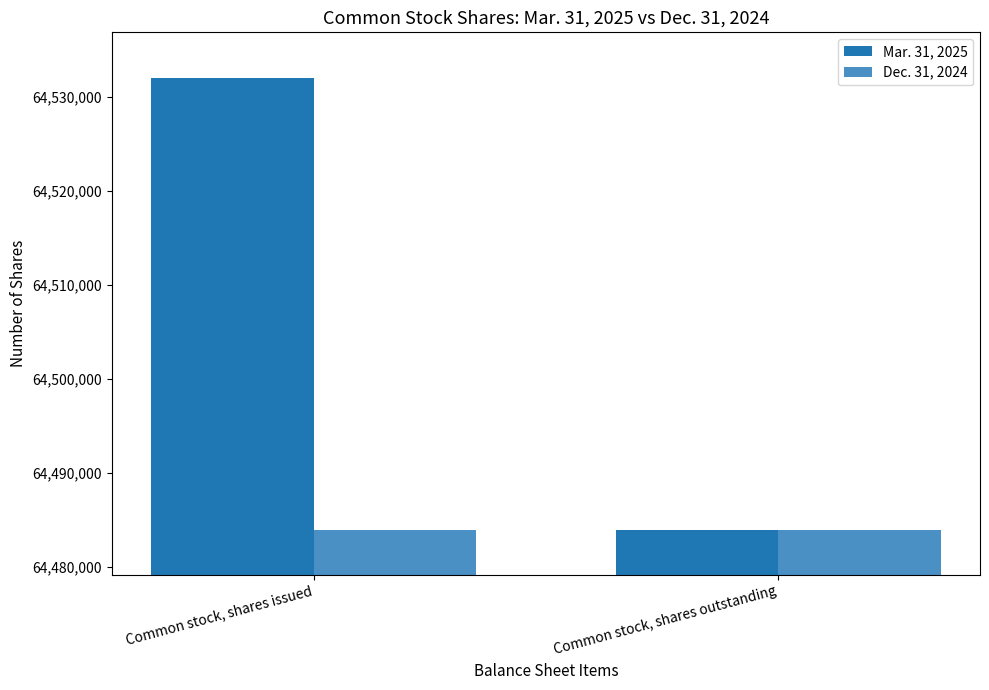

Rank the series at Common stock, shares issued from lowest to highest value.

Dec. 31, 2024, Mar. 31, 2025